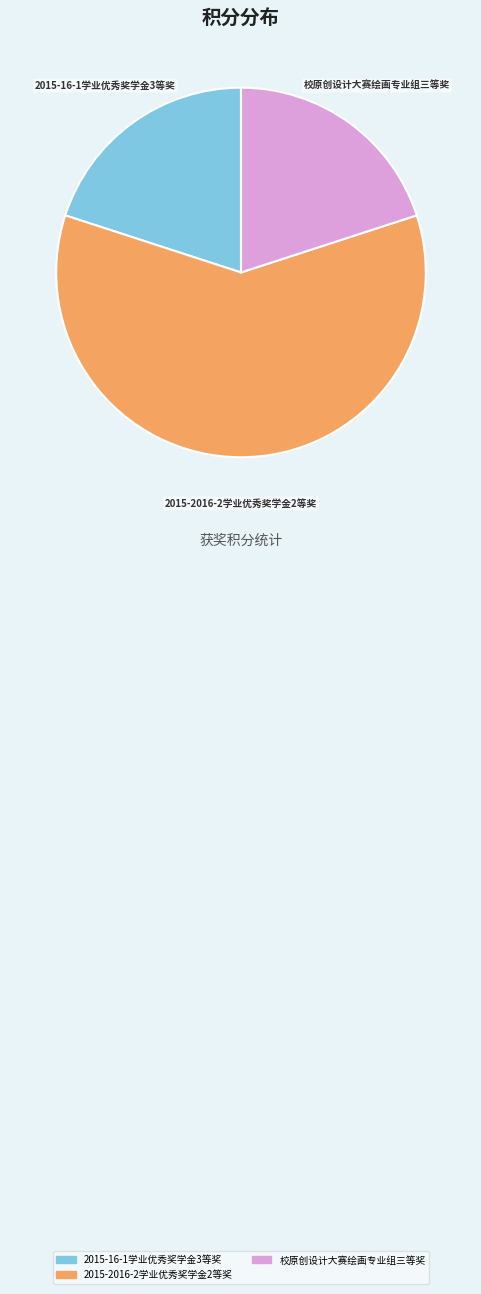

Is it true that 2015-2016-2学业优秀奖学金2等奖 is 60% of the pie?

True